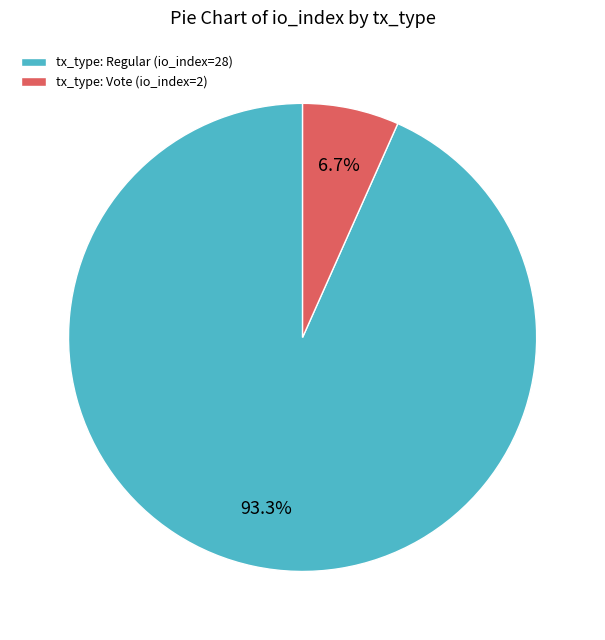

Which slice is the smallest?

tx_type: Vote (io_index=2)